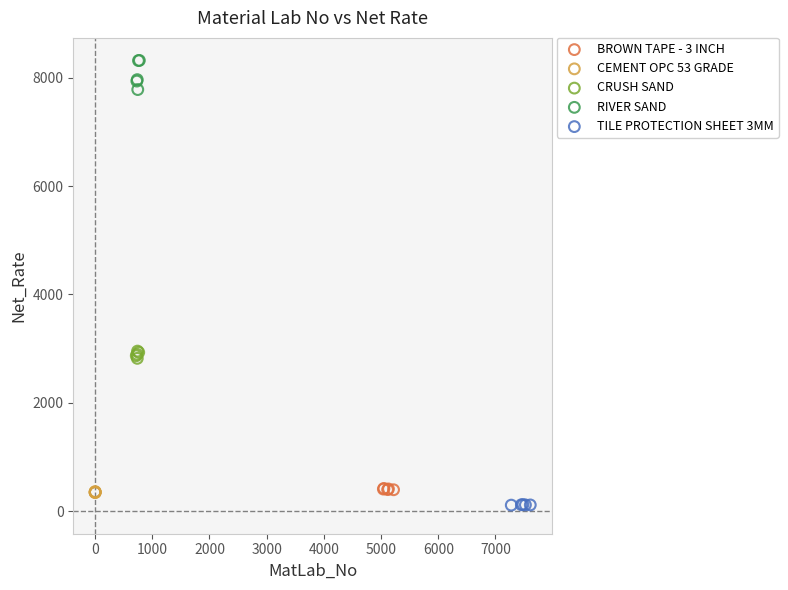

What are all the series names shown in the legend?

BROWN TAPE - 3 INCH, CEMENT OPC 53 GRADE, CRUSH SAND, RIVER SAND, TILE PROTECTION SHEET 3MM